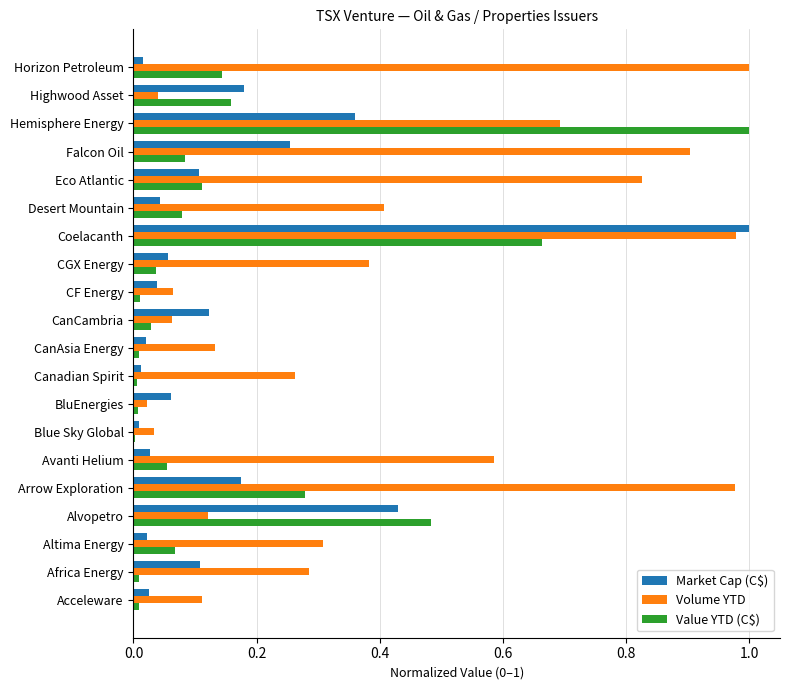

Which series has the largest total across all categories?

Volume YTD